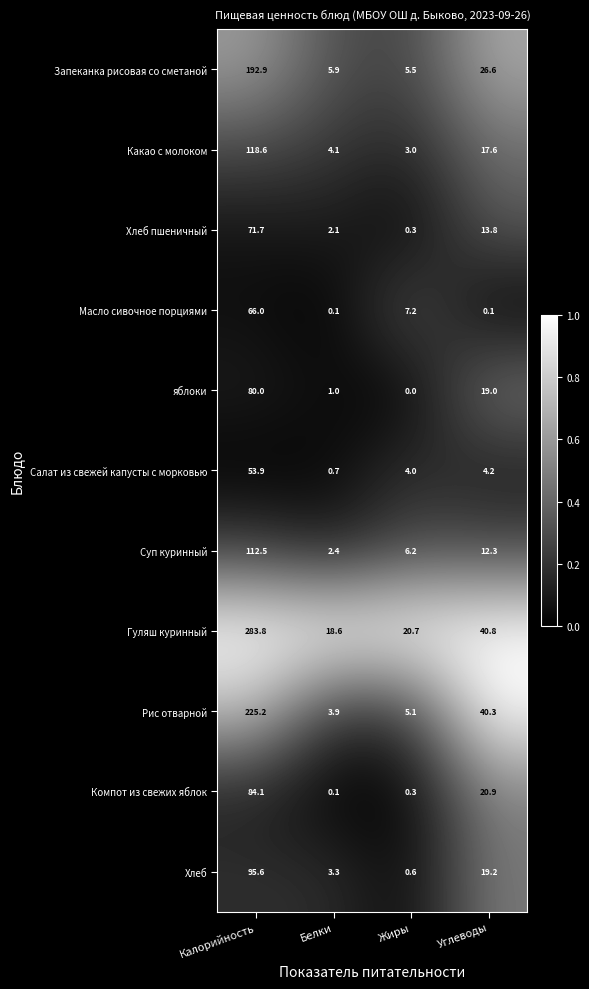

Which category has the lowest value in the Рис отварной series?

Белки